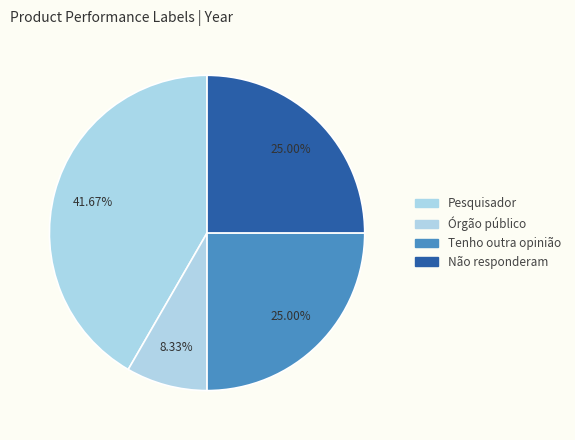

Is Órgão público the majority of the pie?

No